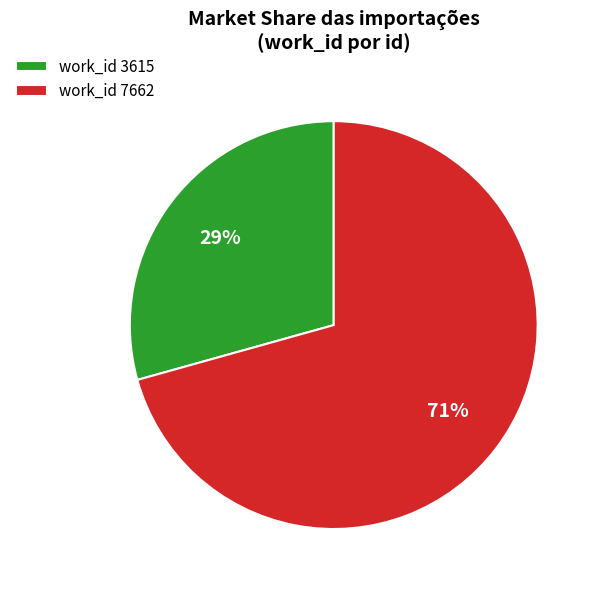

What is the smallest slice in the pie chart?

work_id 3615